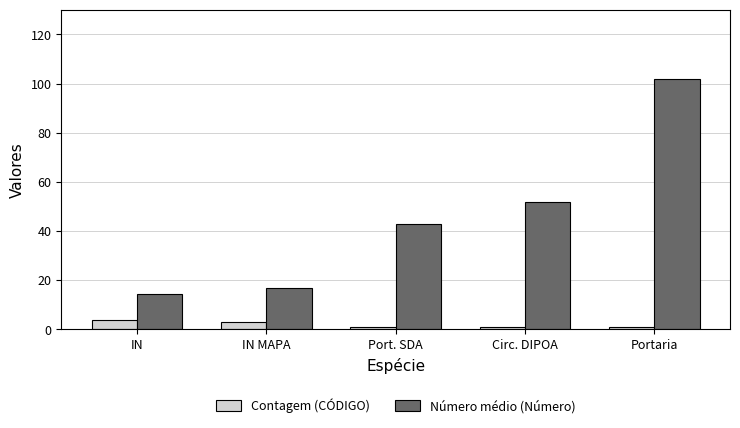

What is the value of the Contagem (CÓDIGO) bar at the 5th from the left?

1.0